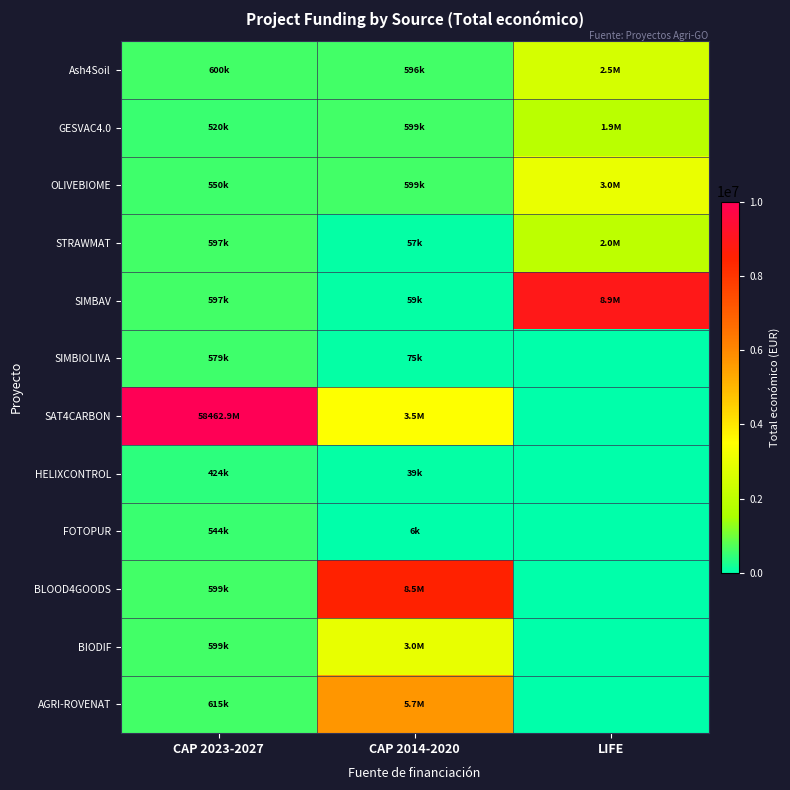

Reading right to left, transcribe all the data shown in this chart.

Ash4Soil: LIFE=2537921	CAP 2014-2020=596871	CAP 2023-2027=600000
GESVAC4.0: LIFE=1893955	CAP 2014-2020=599820	CAP 2023-2027=520062
OLIVEBIOME: LIFE=3037758	CAP 2014-2020=599480	CAP 2023-2027=550111
STRAWMAT: LIFE=1956015	CAP 2014-2020=57500	CAP 2023-2027=597320
SIMBAV: LIFE=8945200	CAP 2014-2020=59684	CAP 2023-2027=597651
SIMBIOLIVA: LIFE=0	CAP 2014-2020=75575	CAP 2023-2027=579152
SAT4CARBON: LIFE=0	CAP 2014-2020=3487018	CAP 2023-2027=10000000
HELIXCONTROL: LIFE=0	CAP 2014-2020=39150	CAP 2023-2027=424720
FOTOPUR: LIFE=0	CAP 2014-2020=6000	CAP 2023-2027=544746
BLOOD4GOODS: LIFE=0	CAP 2014-2020=8484999	CAP 2023-2027=599960
BIODIF: LIFE=0	CAP 2014-2020=2999012	CAP 2023-2027=599927
AGRI-ROVENAT: LIFE=0	CAP 2014-2020=5685677	CAP 2023-2027=615375